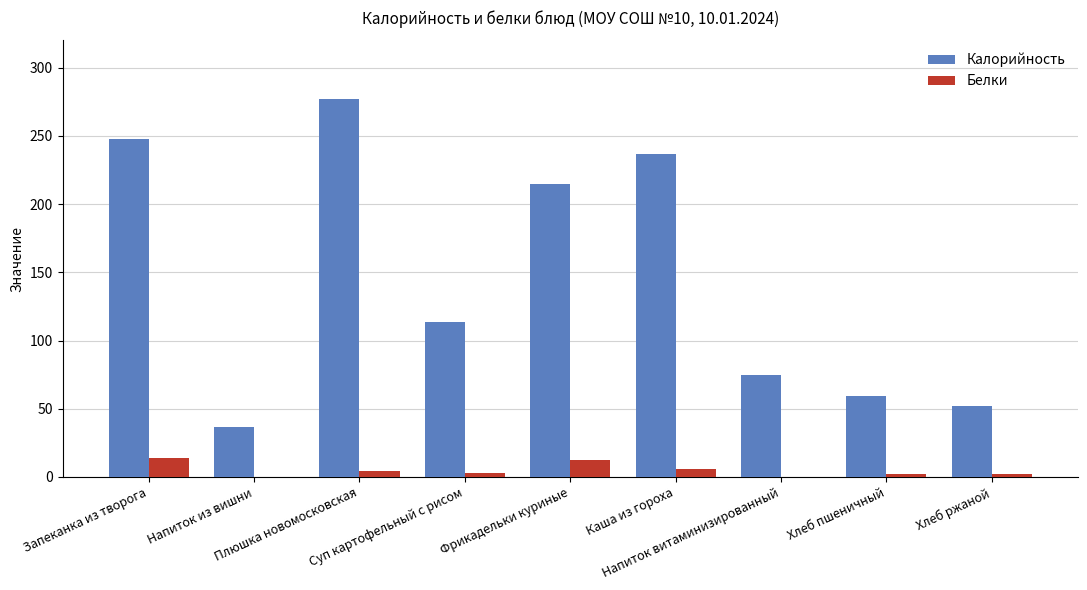

What is the sum of all Калорийность values?

1313.1